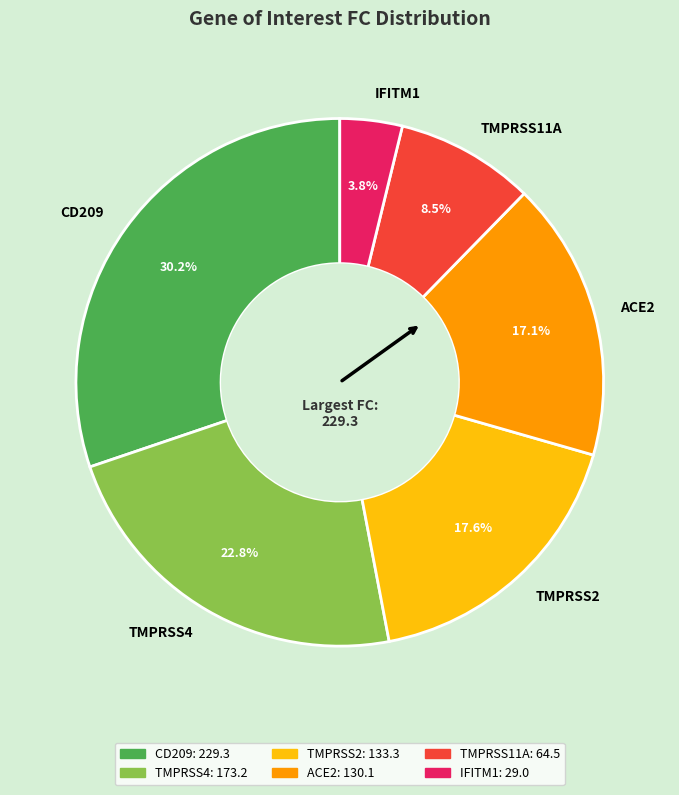

Does ACE2 account for over 50% of the chart?

No